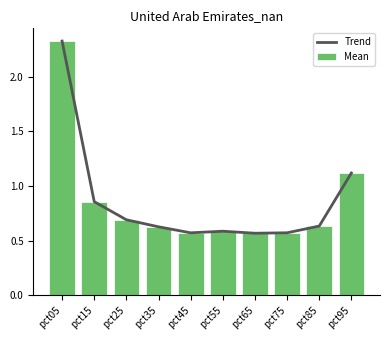

What is the minimum value for Trend?

0.6